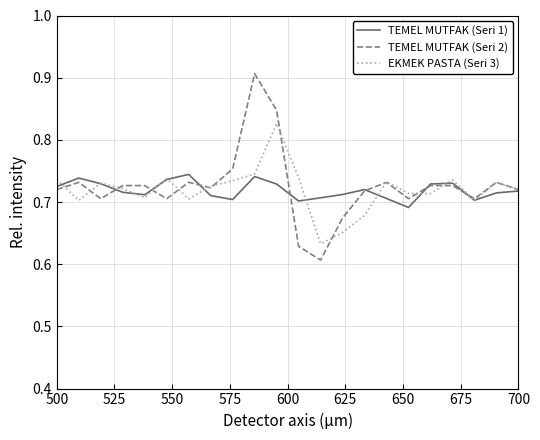

Which series has the widest spread of values?

TEMEL MUTFAK (Seri 2)